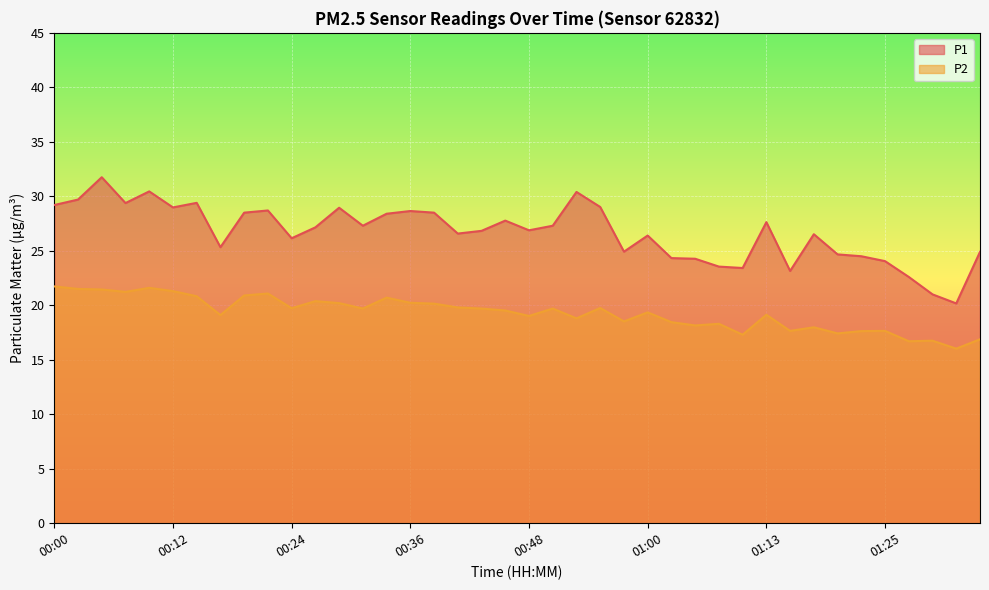

True or false: P2 and P1 cross at least once.

False